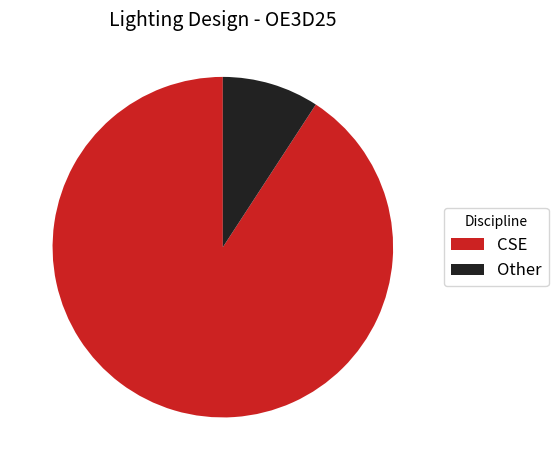

Rank the categories by value from lowest to highest.

Other, CSE